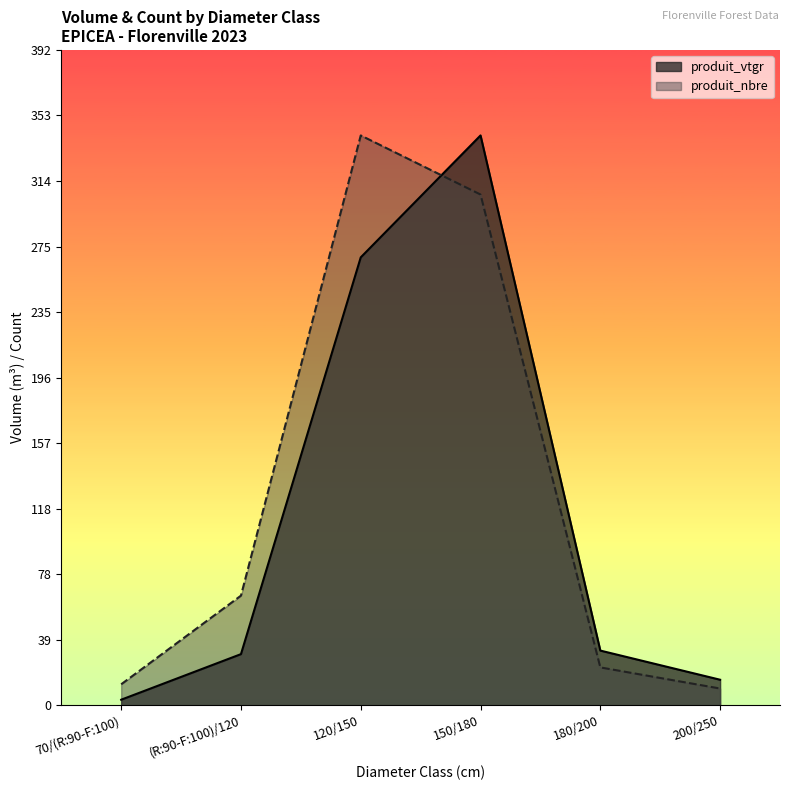

At how many categories does at least one series exceed 152?

2